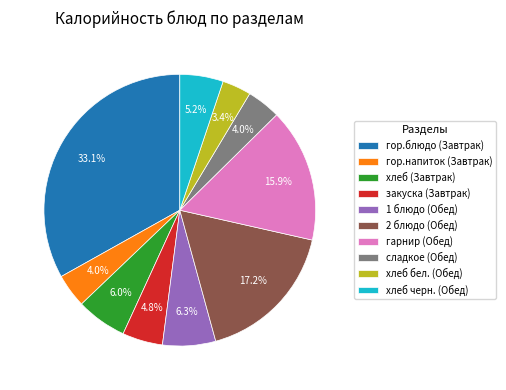

What is the largest slice in the pie chart?

гор.блюдо (Завтрак)